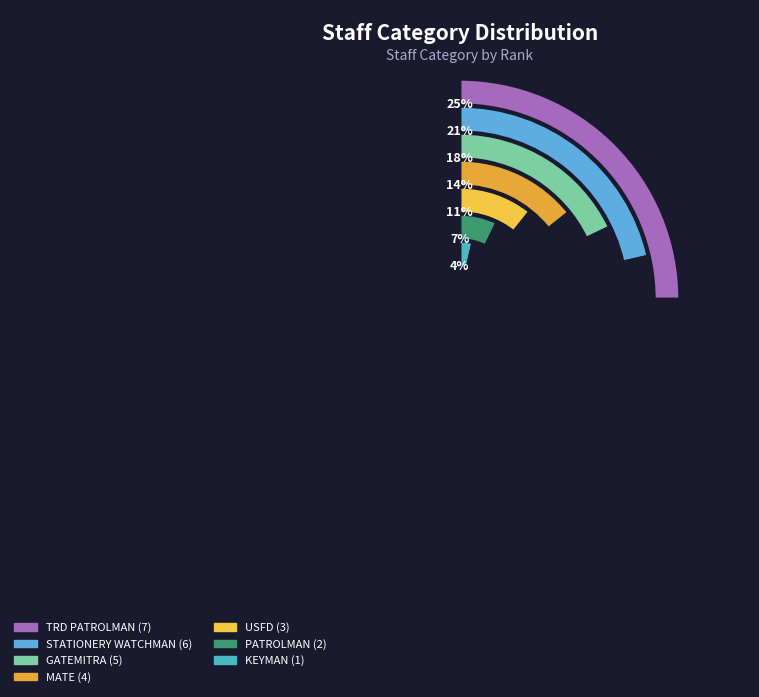

Is it true that USFD is 23% of the pie?

False